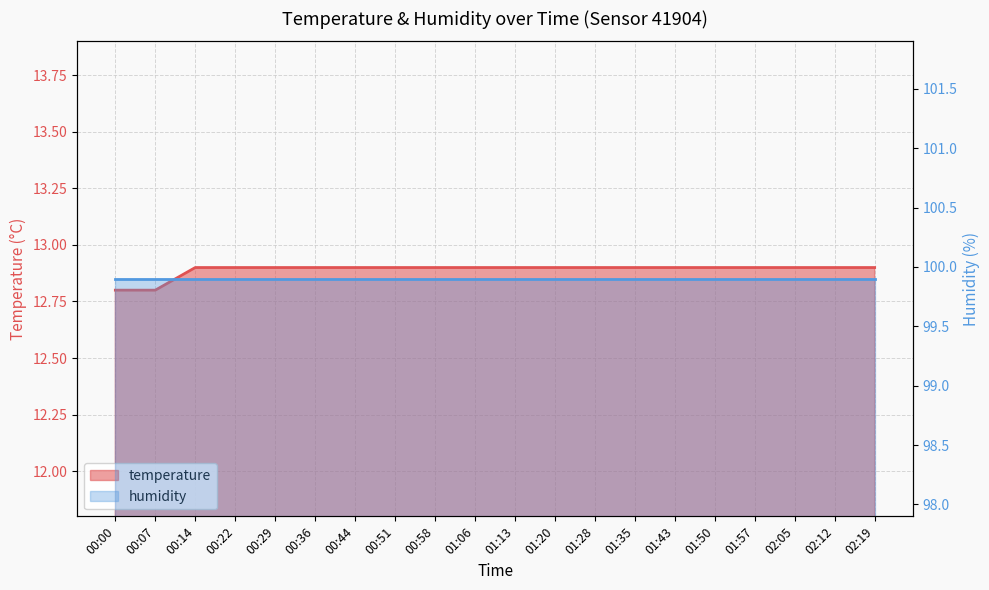

What is the label of the 16th point from the right?

00:29